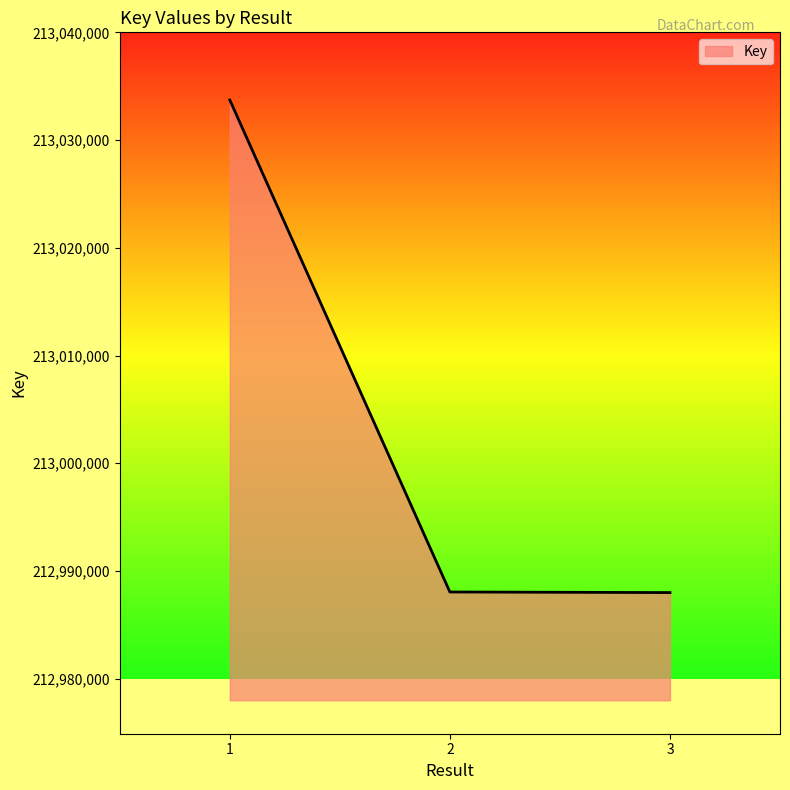

What is the sum of all values?

639009768